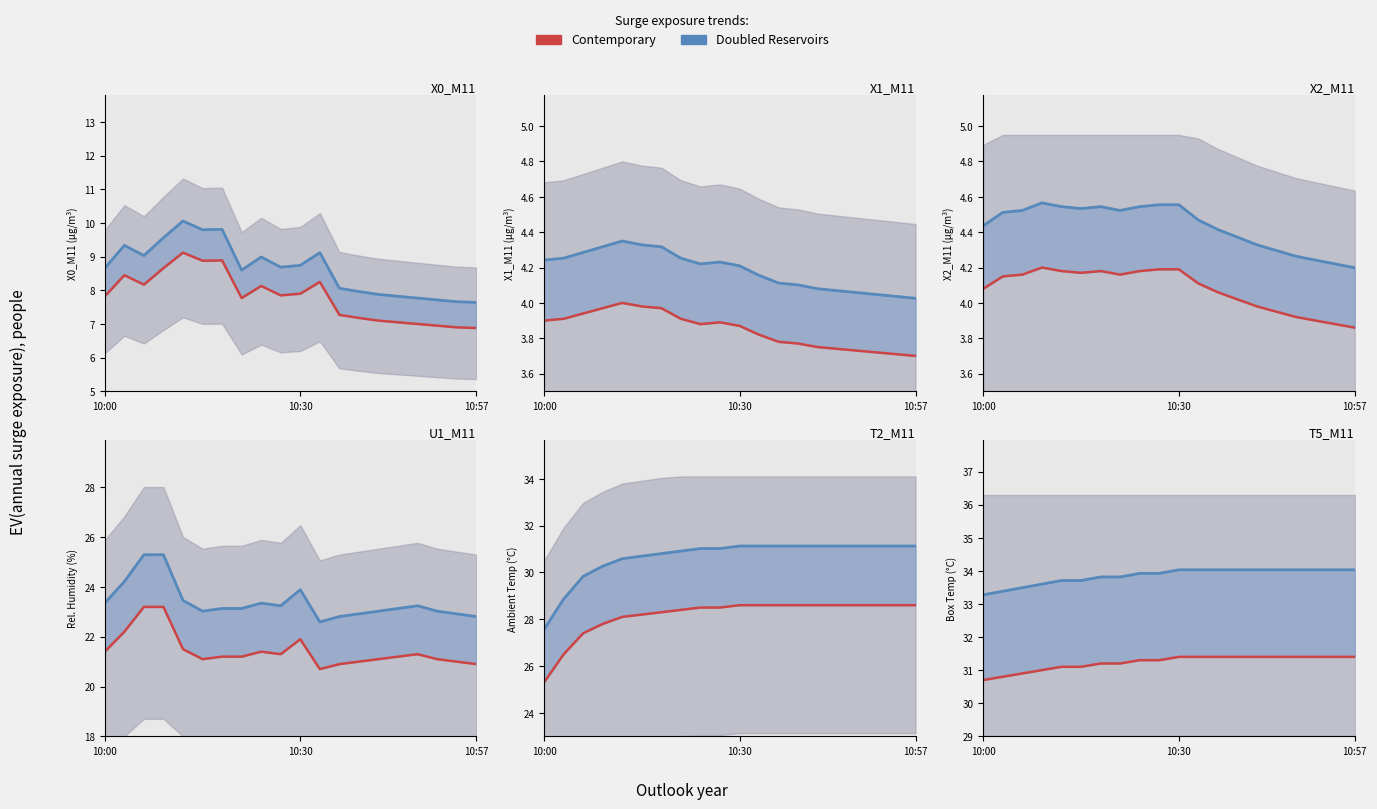

What is the total value across all series at 17?

65.4